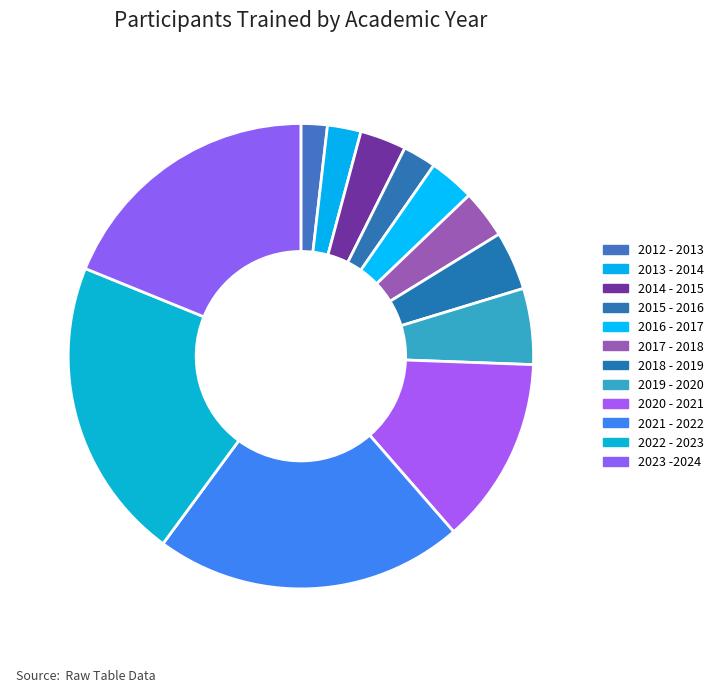

The 2019 - 2020 slice represents 1% of the pie. True or false?

False